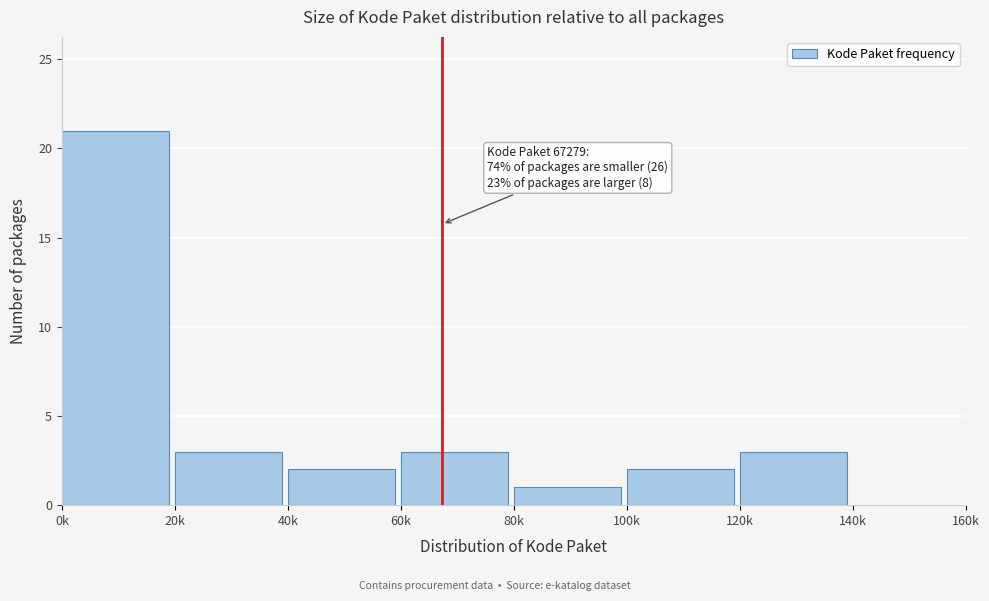

Reading left to right, list all the values displayed in this chart.

0k=21	20k=3	40k=2	60k=3	80k=1	100k=2	120k=3	140k=0